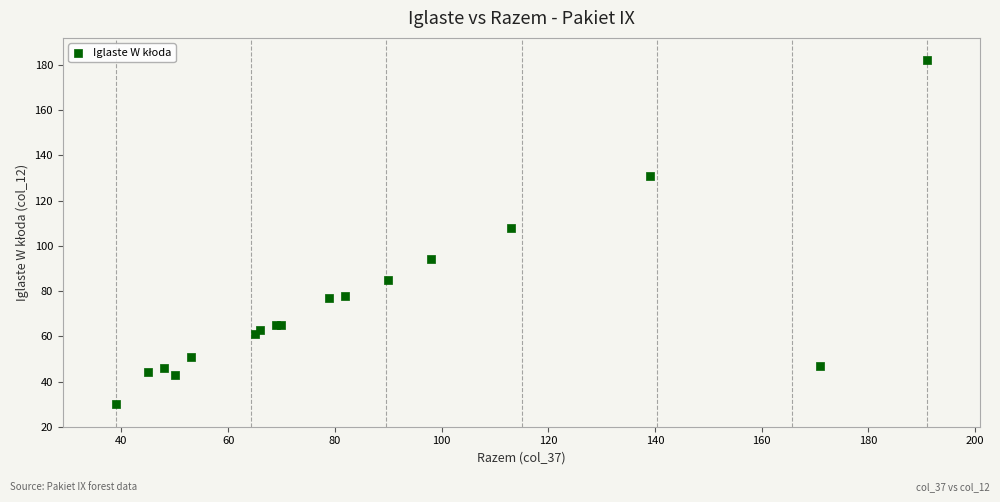

What Y value in the scatter plot is closest to 106?

108